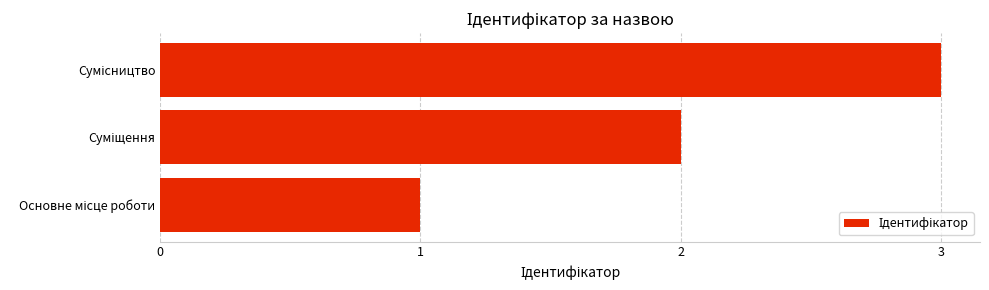

What is the sum of all values?

6